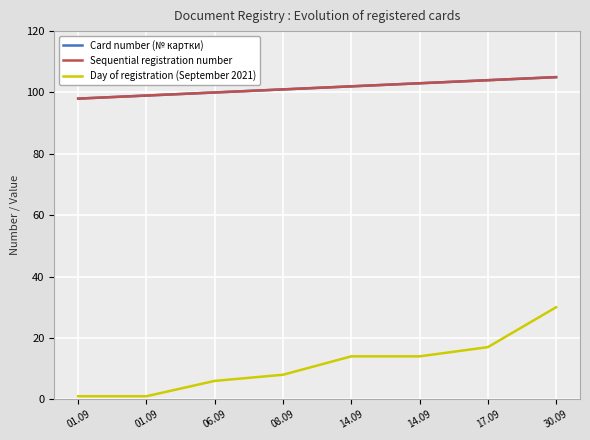

What is the difference between the second highest and second lowest values in the Card number (№ картки) series?

5